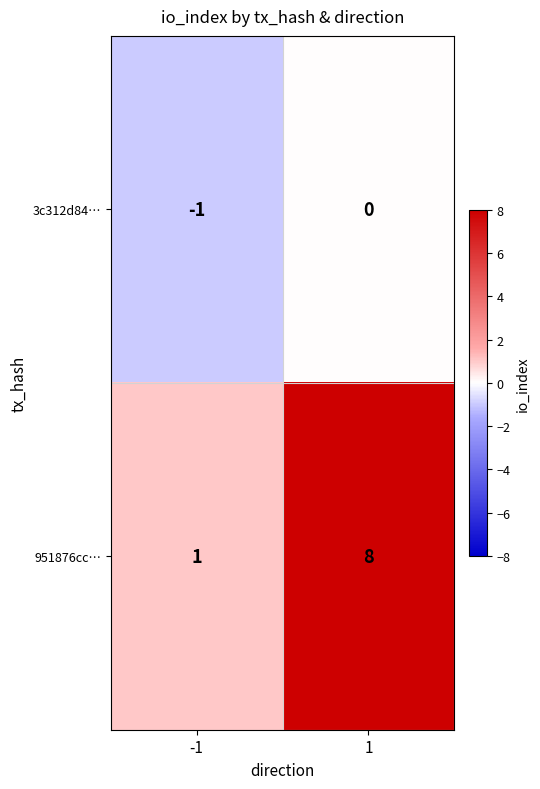

Reading left to right, transcribe all the data shown in this chart.

3c312d84…: -1	0
951876cc…: 1	8